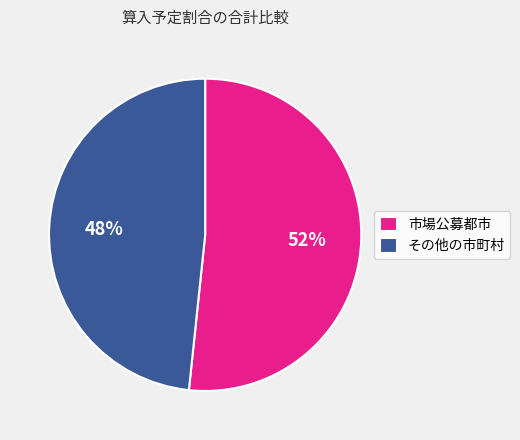

True or false: 市場公募都市 accounts for 52% of the total.

True